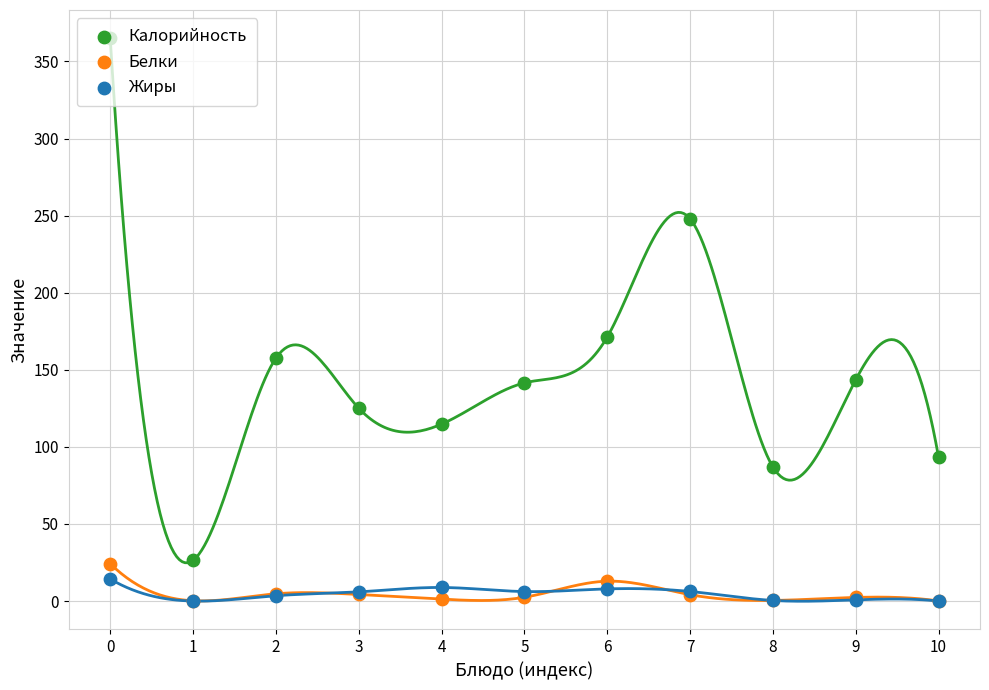

Which series reaches the minimum Y coordinate?

Жиры